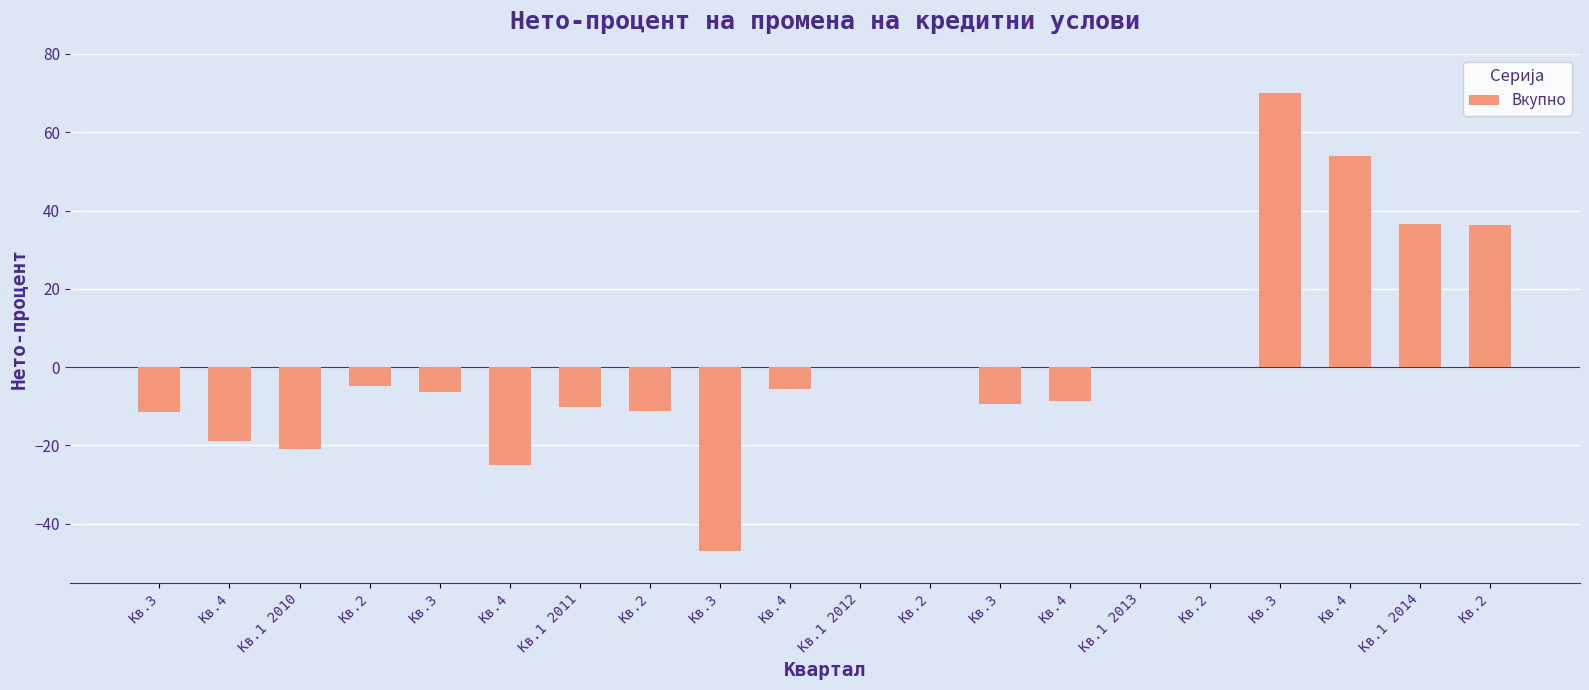

At which label is the value closest to 11?

Кв.1 2012